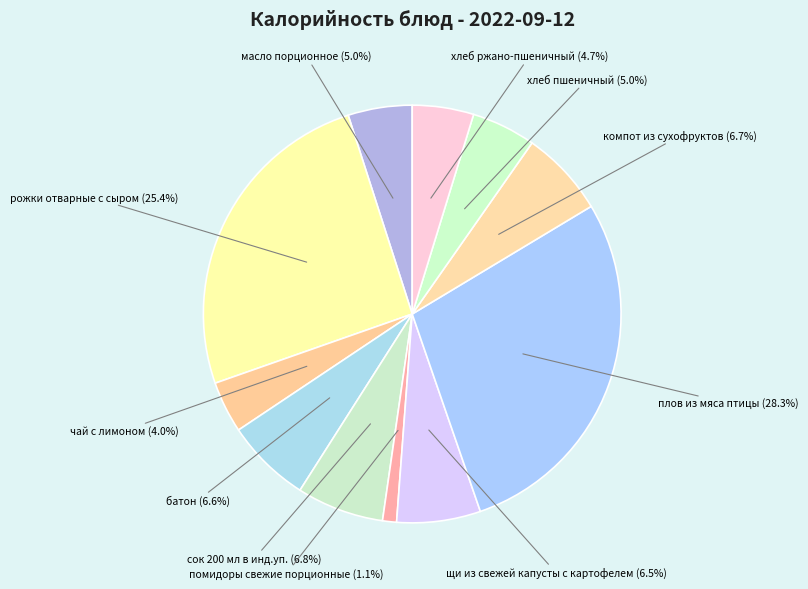

What percentage is the масло порционное slice, to the nearest percent?

5%